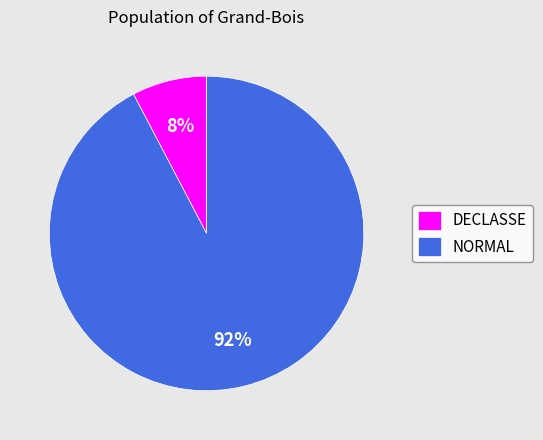

Rank the categories by value from lowest to highest.

DECLASSE, NORMAL